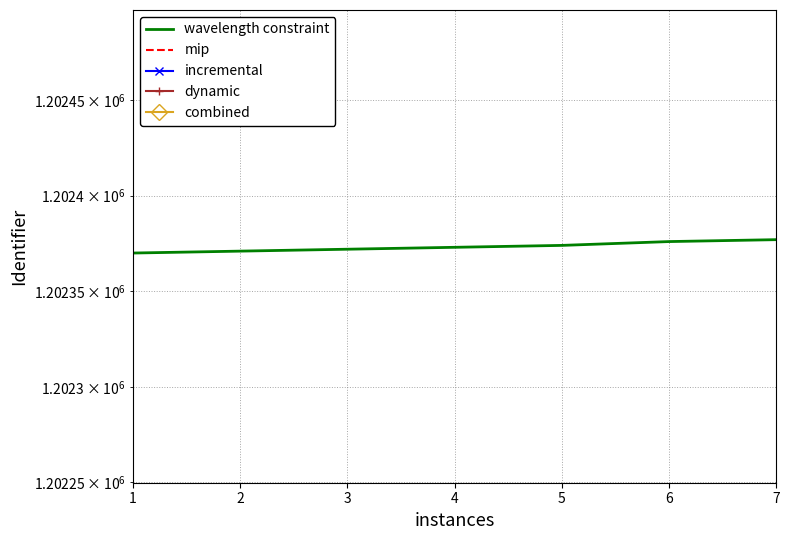

True or false: incremental has a value of 1201170.6 at 4.

True